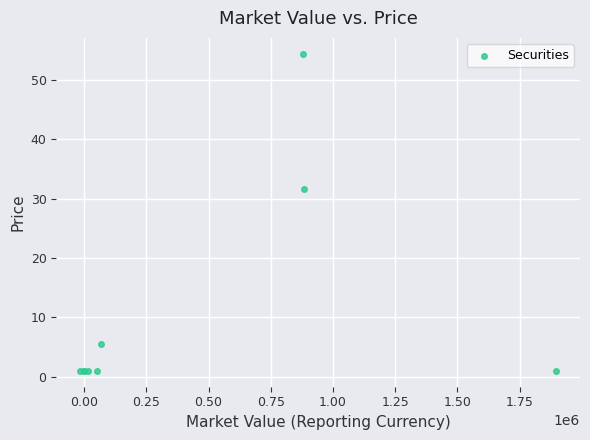

What Y value in the scatter plot is closest to 27?

31.6